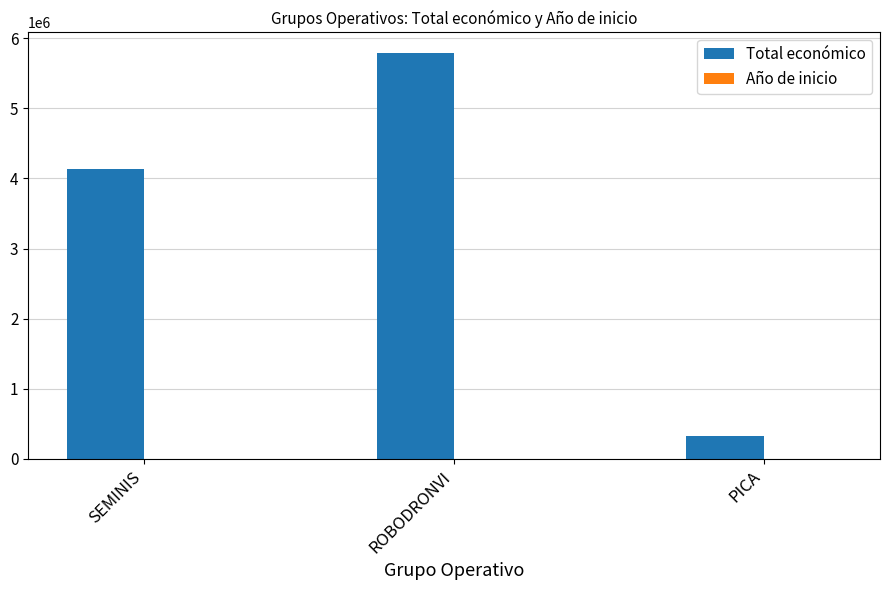

What is the approximate value of Total económico at ROBODRONVI?

5790993